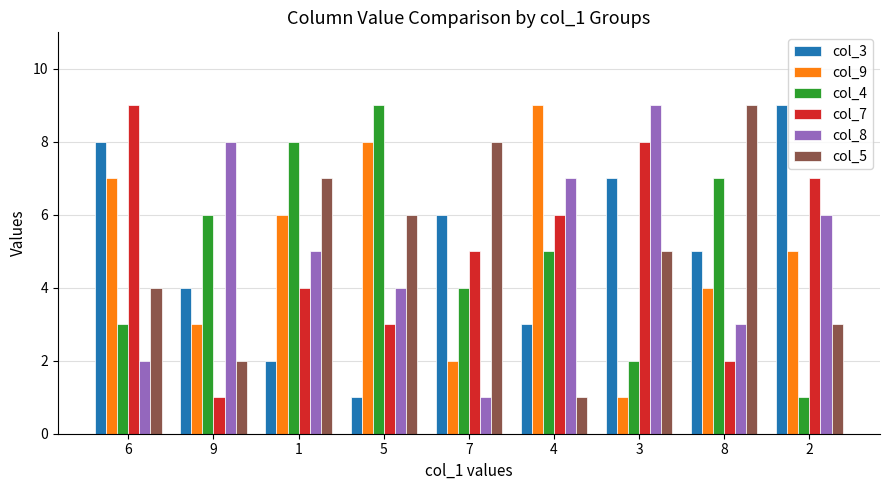

Reading left to right, extract all data points from this chart.

col_3: 8	4	2	1	6	3	7	5	9
col_9: 7	3	6	8	2	9	1	4	5
col_4: 3	6	8	9	4	5	2	7	1
col_7: 9	1	4	3	5	6	8	2	7
col_8: 2	8	5	4	1	7	9	3	6
col_5: 4	2	7	6	8	1	5	9	3